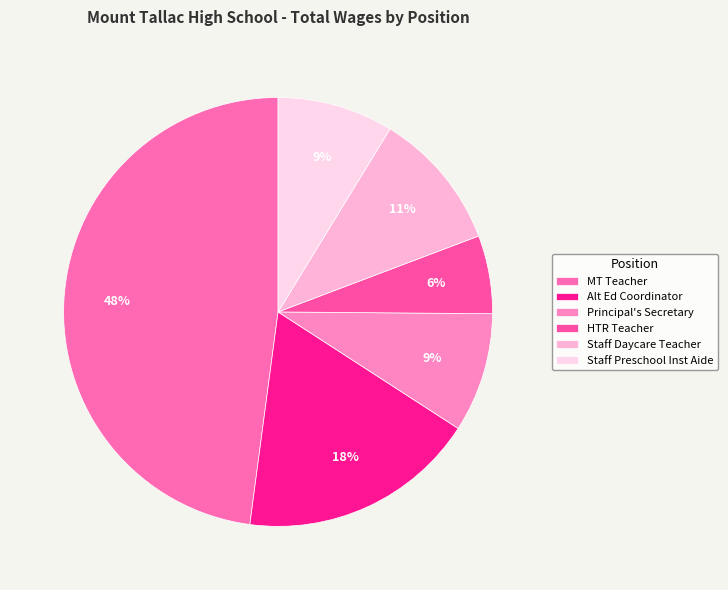

What is the change in value from Staff Daycare Teacher to Staff Preschool Inst Aide?

-8589